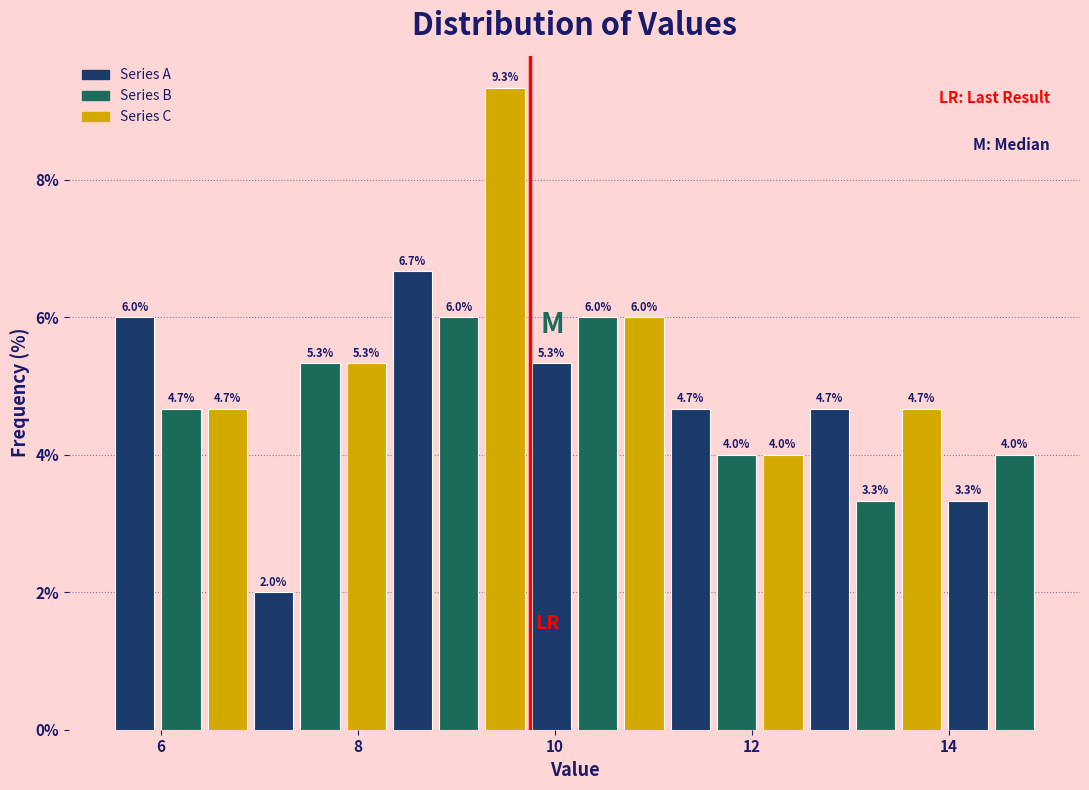

Around what value on the x-axis is the tallest bar? Give the approximate position of its centre, as read against the axis.

9.4